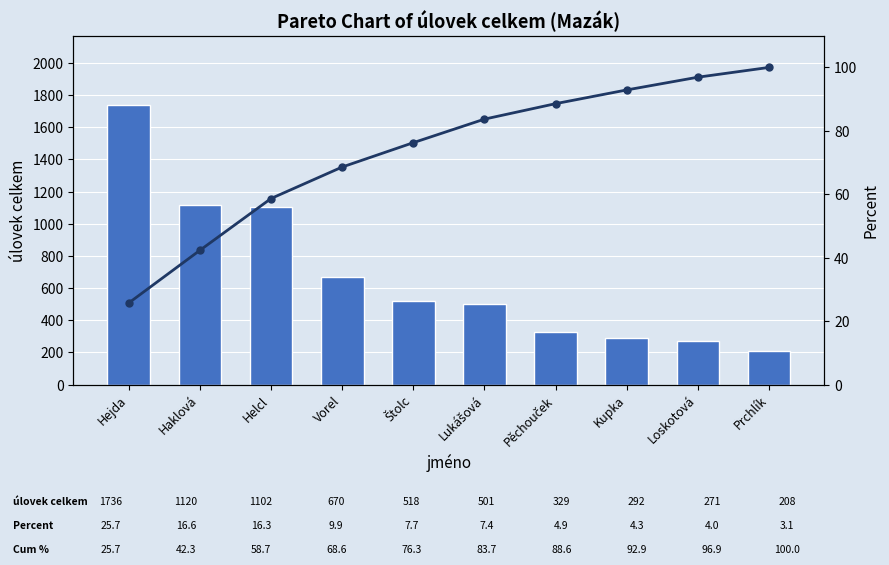

The value of úlovek celkem at Helcl is 1102.0. True or false?

True